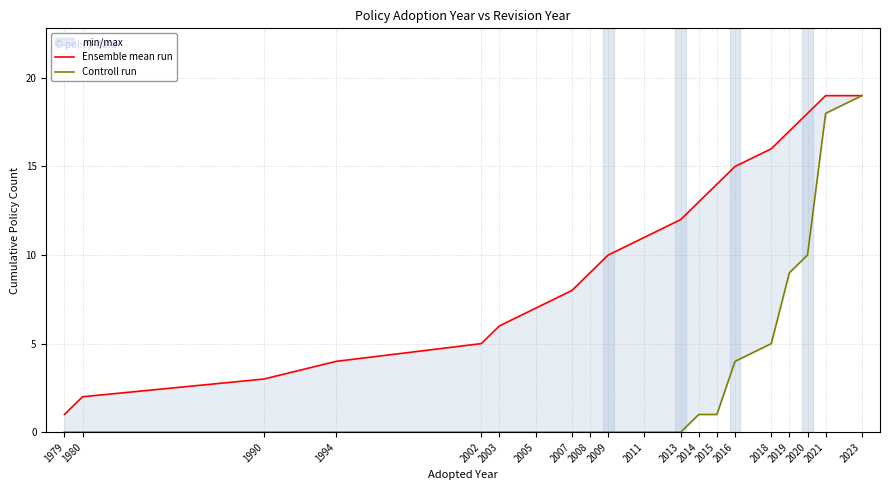

Which series has the largest total across all categories?

Ensemble mean run